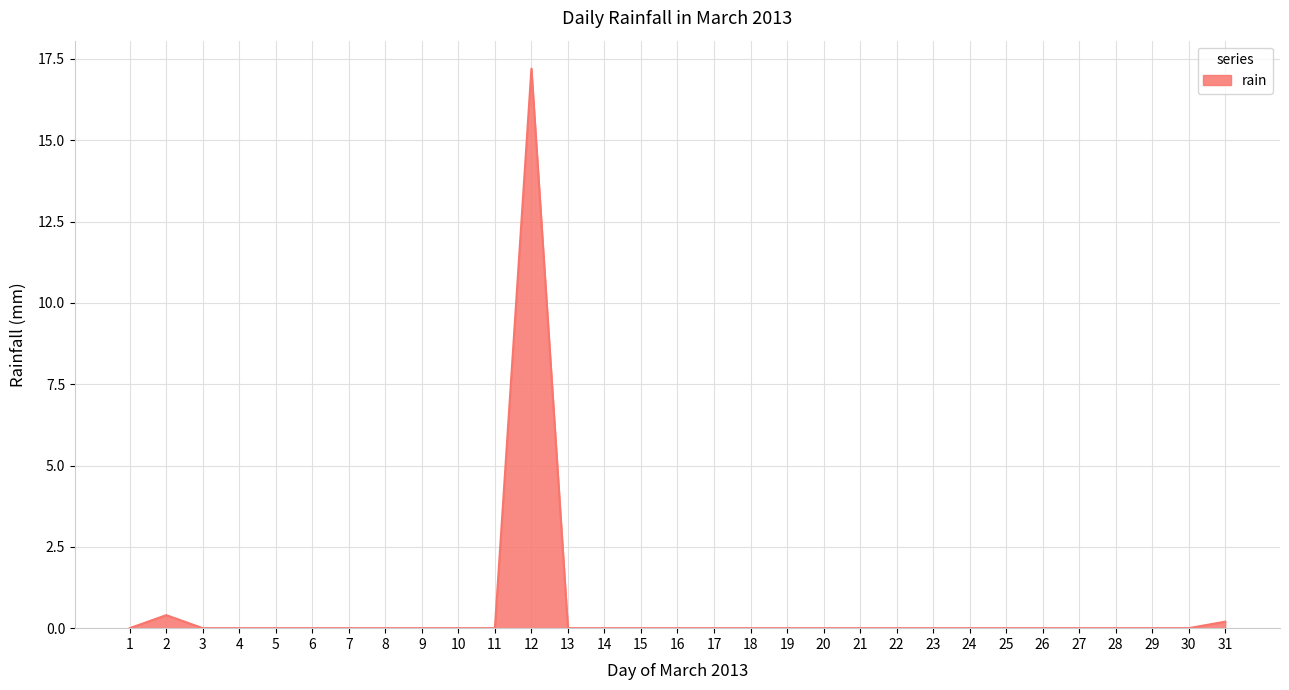

At which category does the chart reach its peak across all series?

12